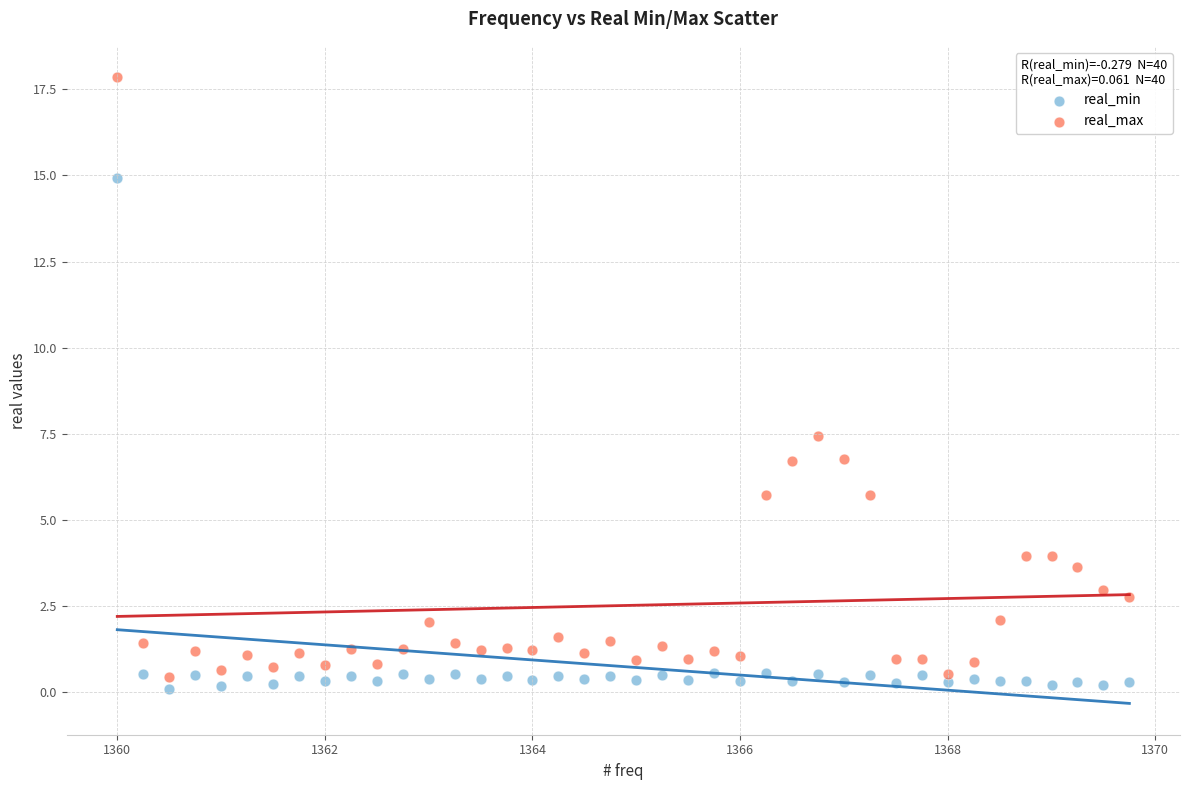

Across all series, what Y value is closest to 8?

7.4